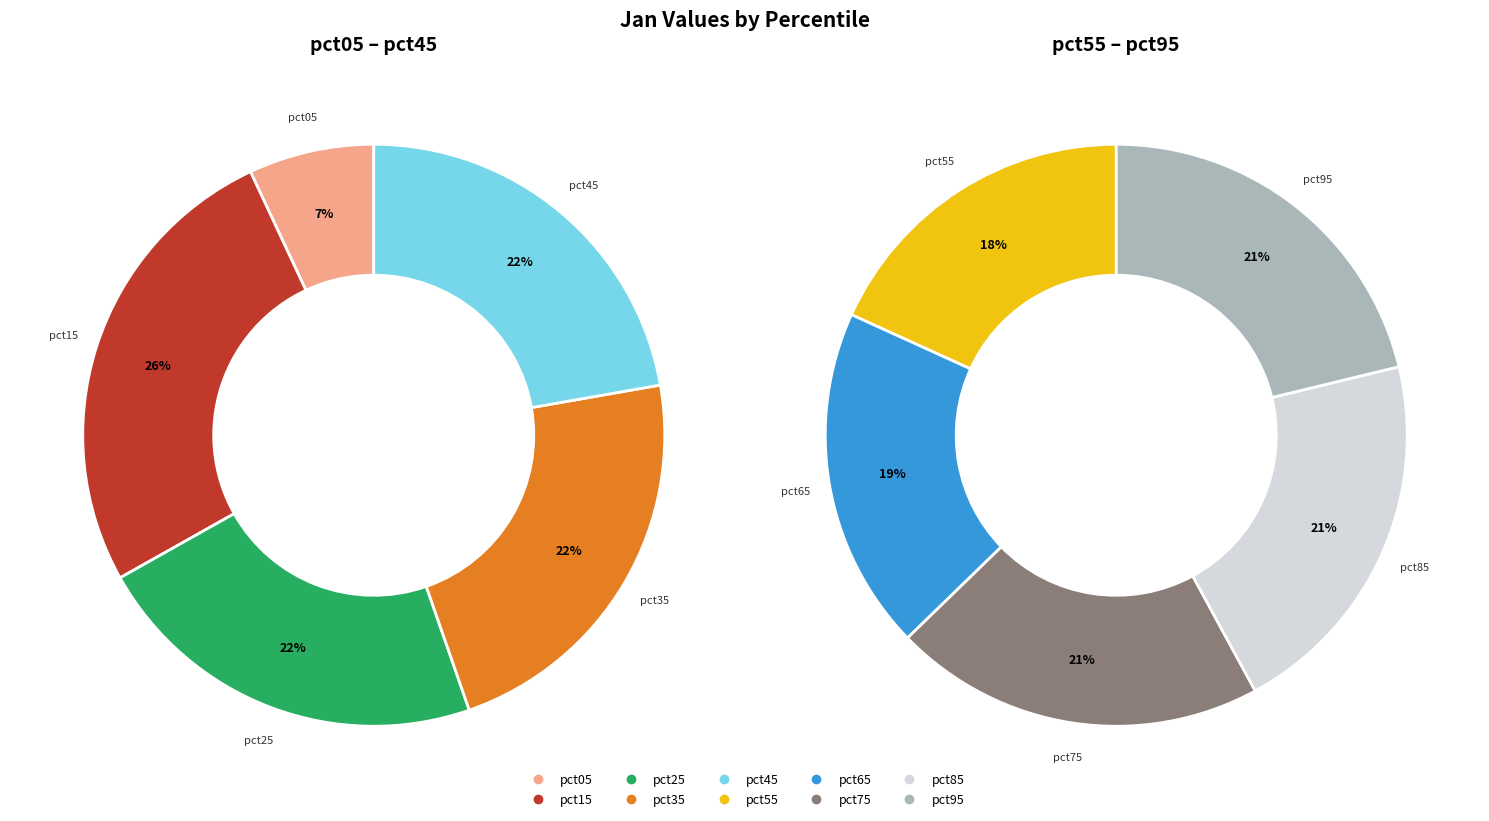

How many segments does this pie chart have?

10